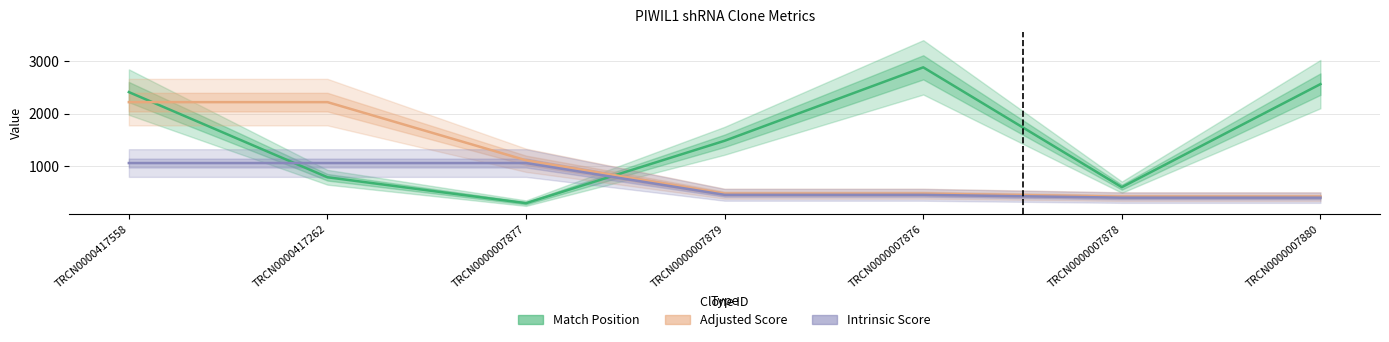

True or false: Intrinsic Score has more than 1 interior local peaks.

False